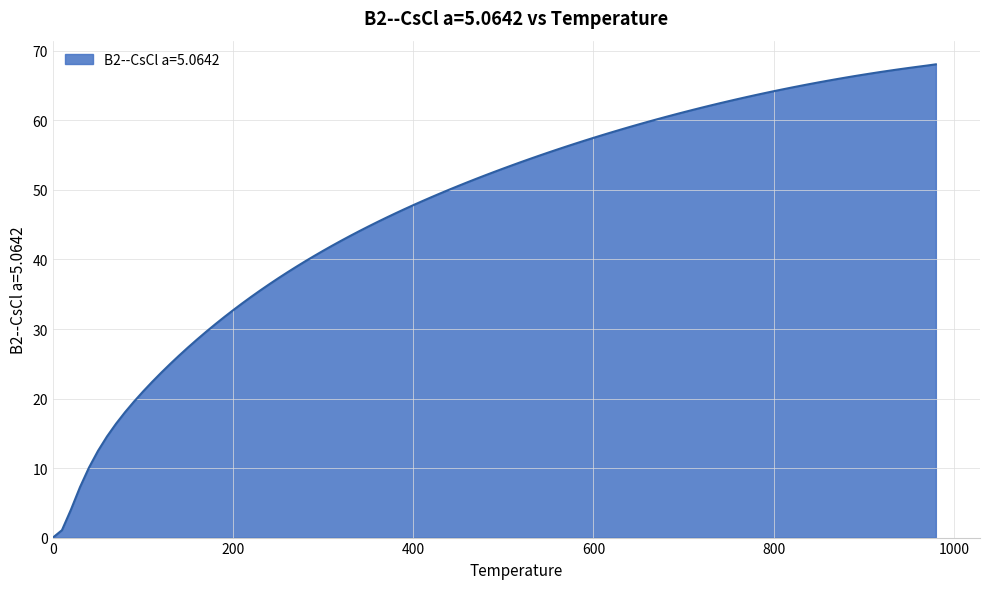

What is the difference between the maximum and minimum values?

68.1